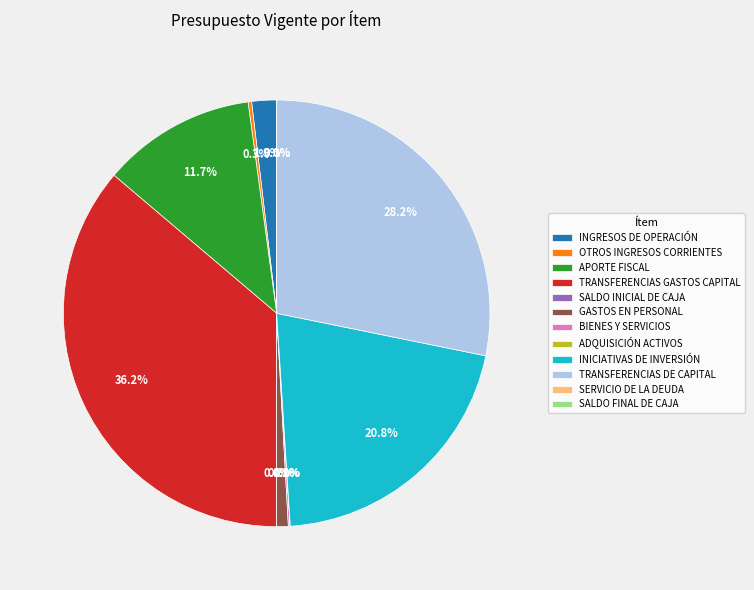

Is there a majority slice in this chart?

No